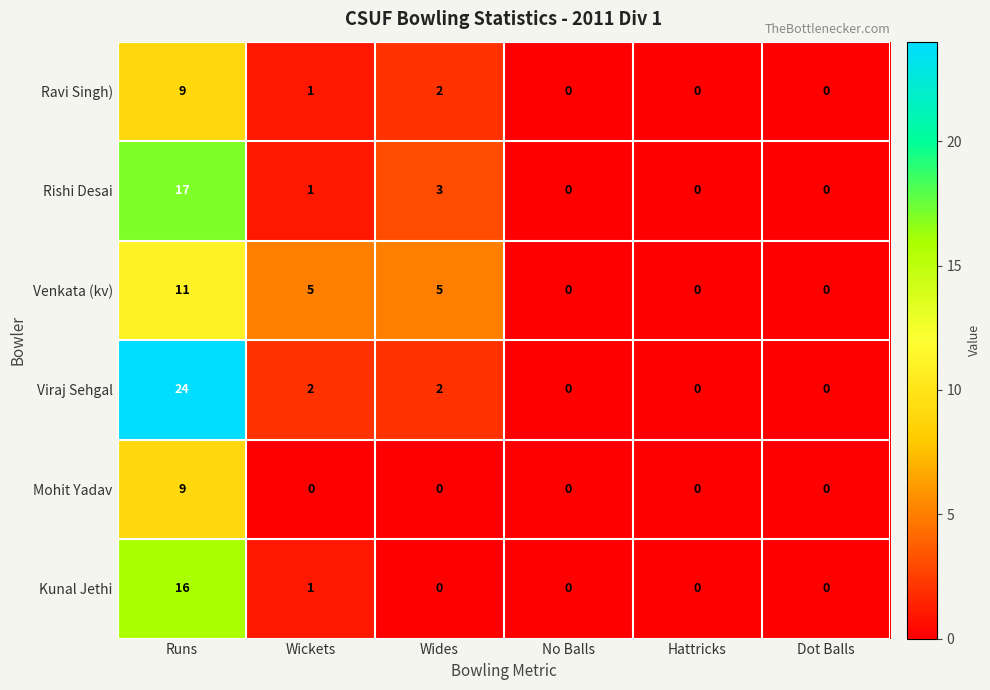

True or false: Rishi Desai has a value of 1 at Wickets.

True